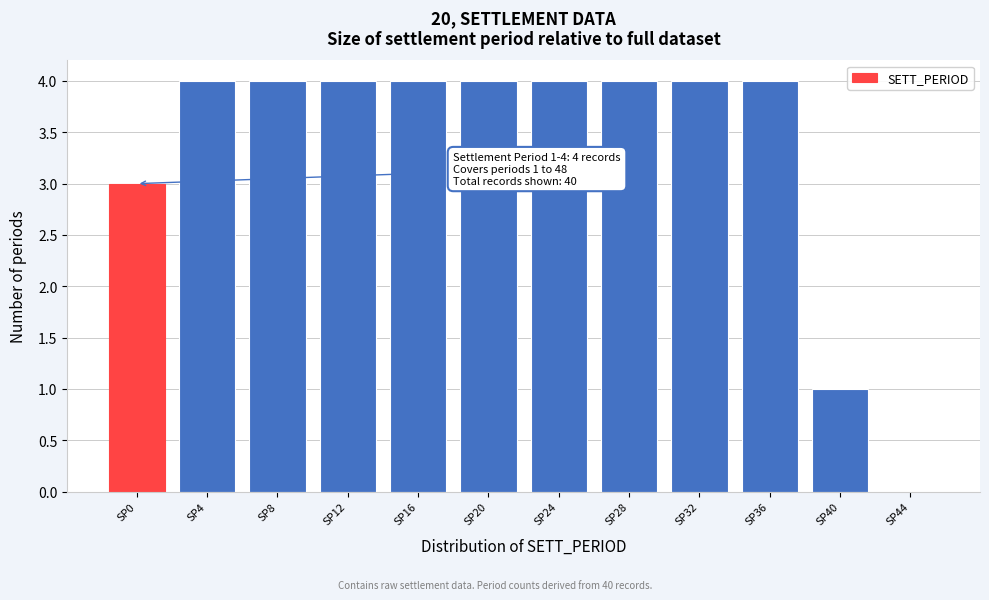

Reading left to right, list all the values displayed in this chart.

SP0=3	SP4=4	SP8=4	SP12=4	SP16=4	SP20=4	SP24=4	SP28=4	SP32=4	SP36=4	SP40=1	SP44=0